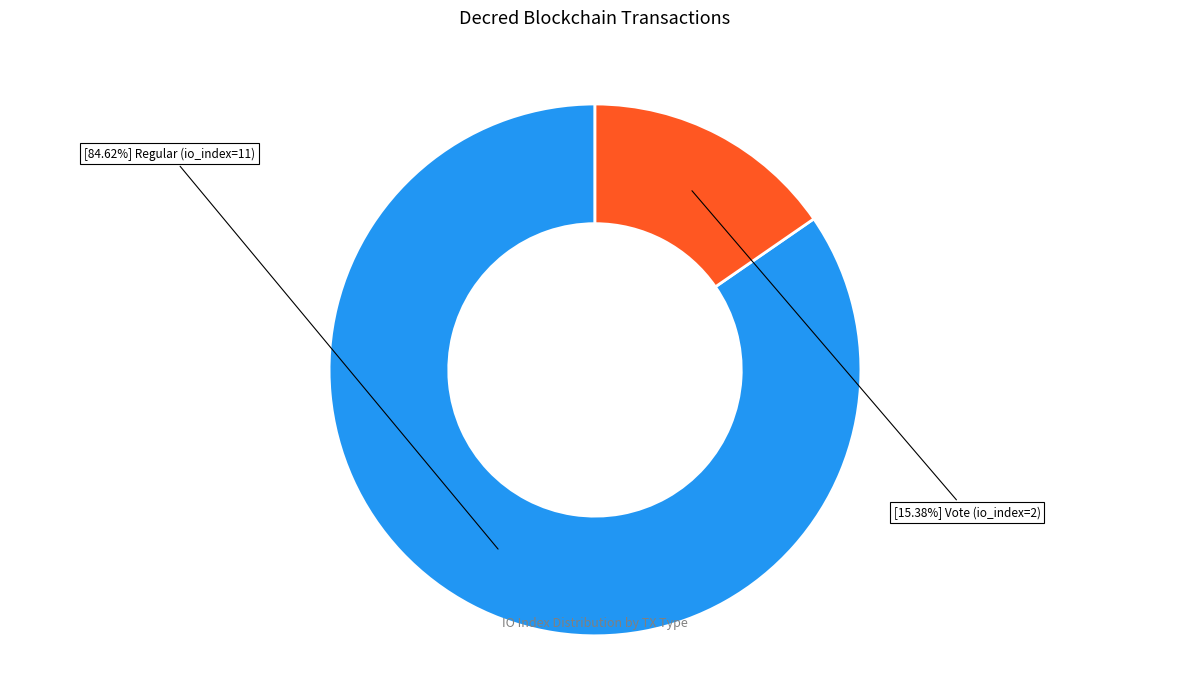

Does any single category account for the majority?

Yes